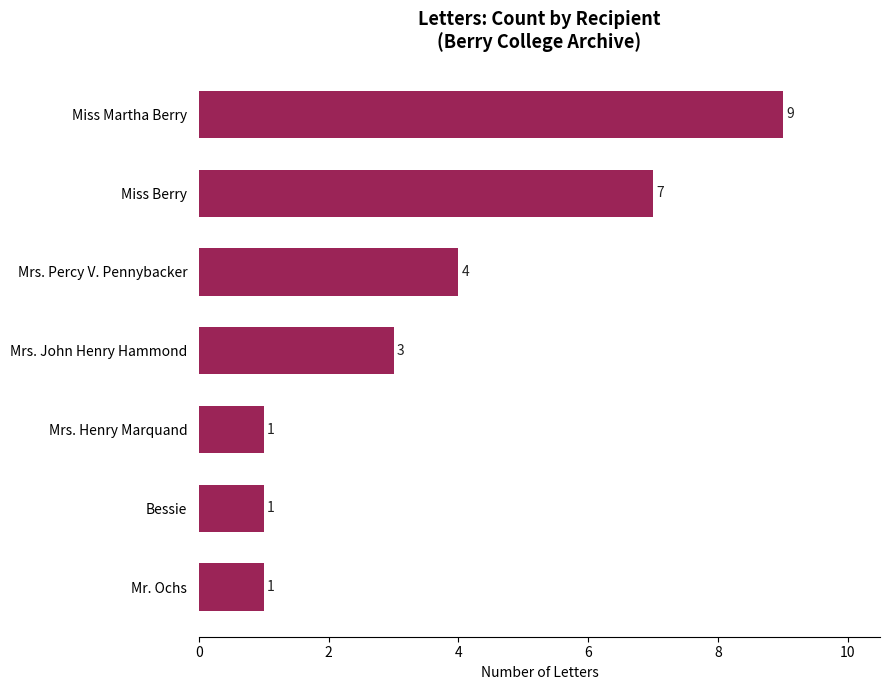

What is the greatest value displayed?

9